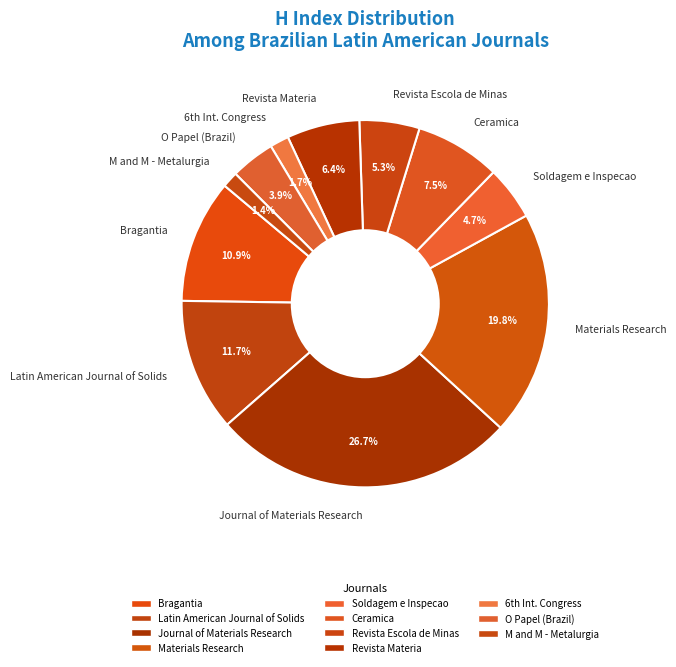

Count the number of slices in the pie.

11